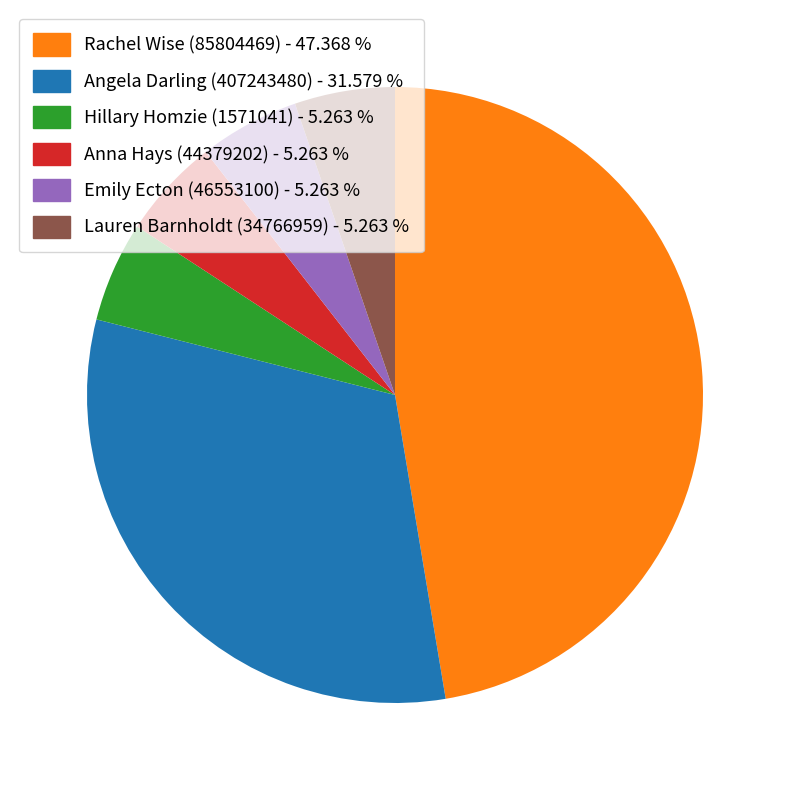

Count the number of slices in the pie.

6